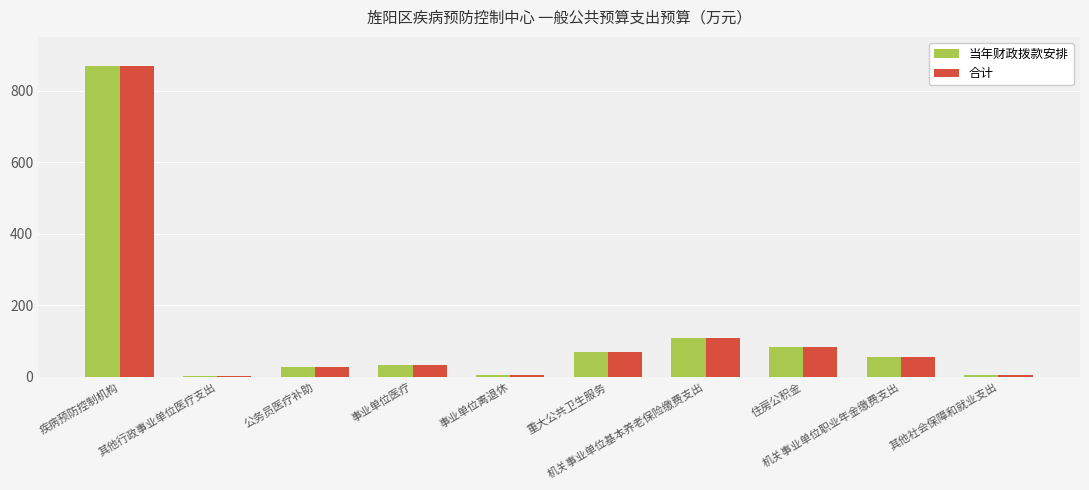

Are the bars grouped side by side (vs. stacked)?

Yes